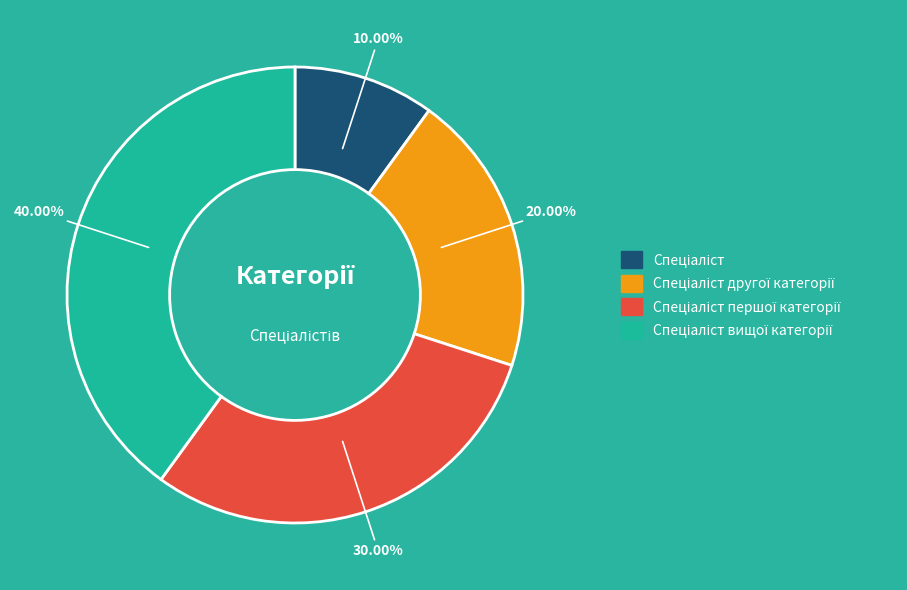

Count the number of slices in the pie.

4